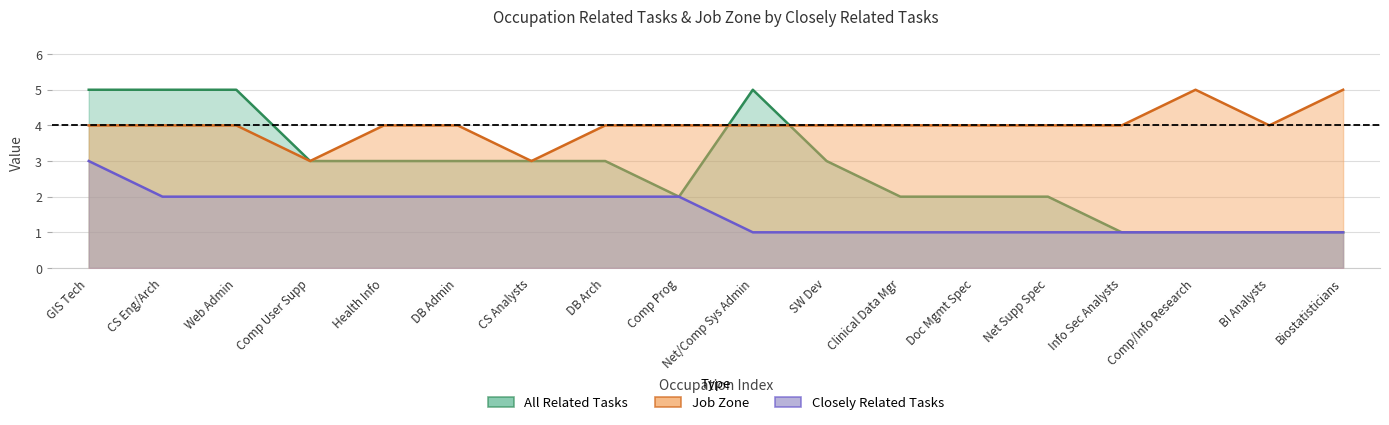

True or false: job_zone has a value of 2 at CS Analysts.

False